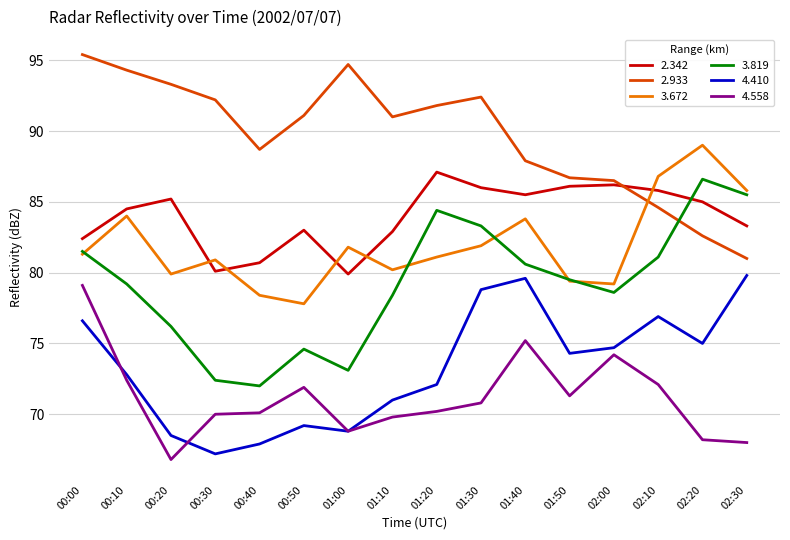

What position from the right is 00:10?

15